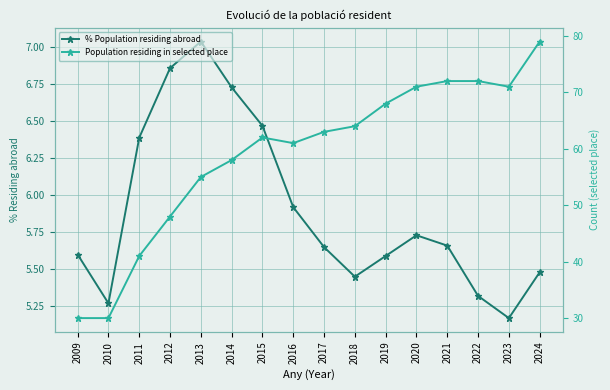

What is the lowest value of the % Population residing abroad series?

5.2